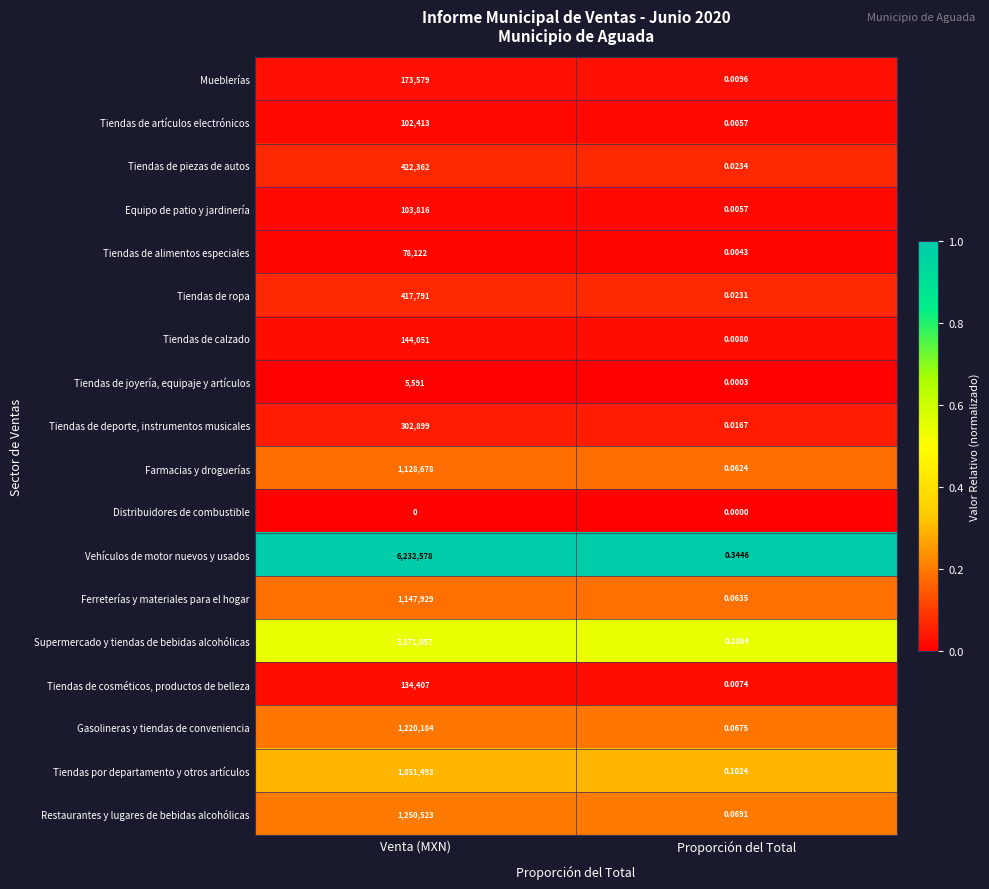

At which label is Restaurantes y lugares de bebidas alcohólicas closest to 625261?

Proporción del Total